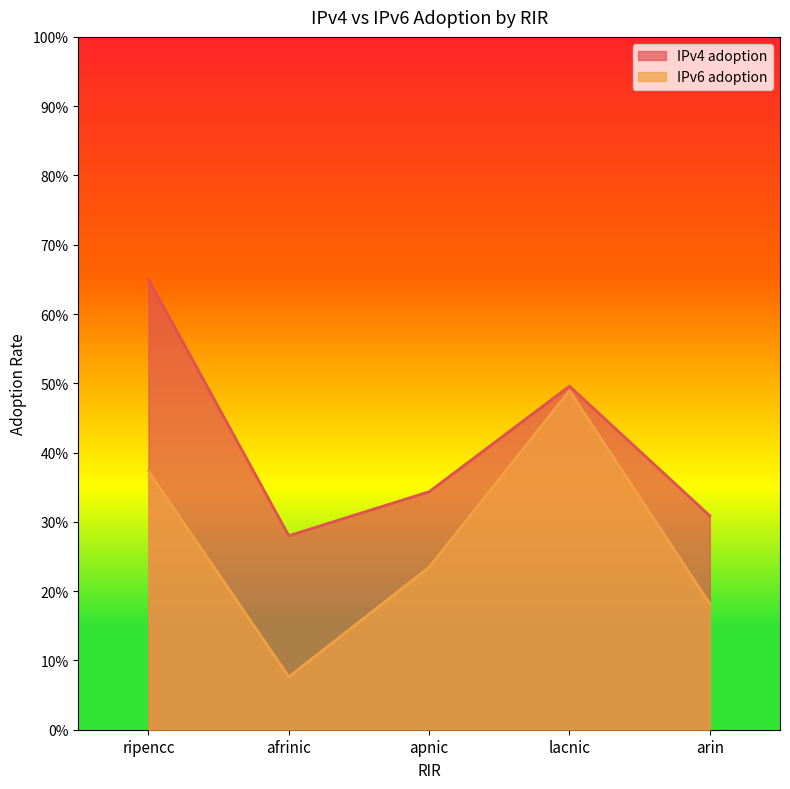

Reading left to right, extract all data points from this chart.

IPv4 adoption: ripencc=0.7	afrinic=0.3	apnic=0.3	lacnic=0.5	arin=0.3
IPv6 adoption: ripencc=0.4	afrinic=0.1	apnic=0.2	lacnic=0.5	arin=0.2